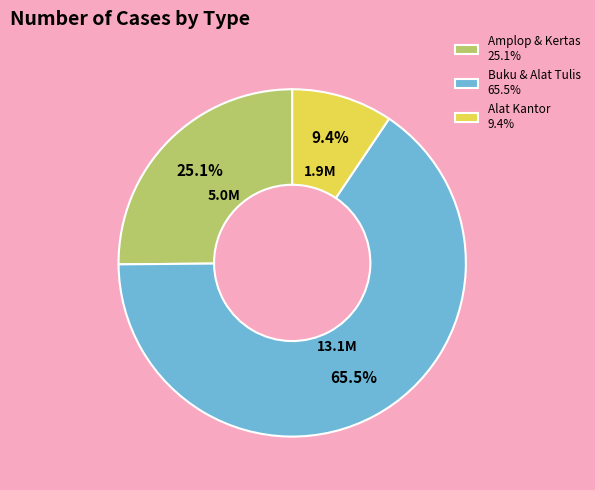

What is the smallest slice in the pie chart?

Alat Kantor 9.4%